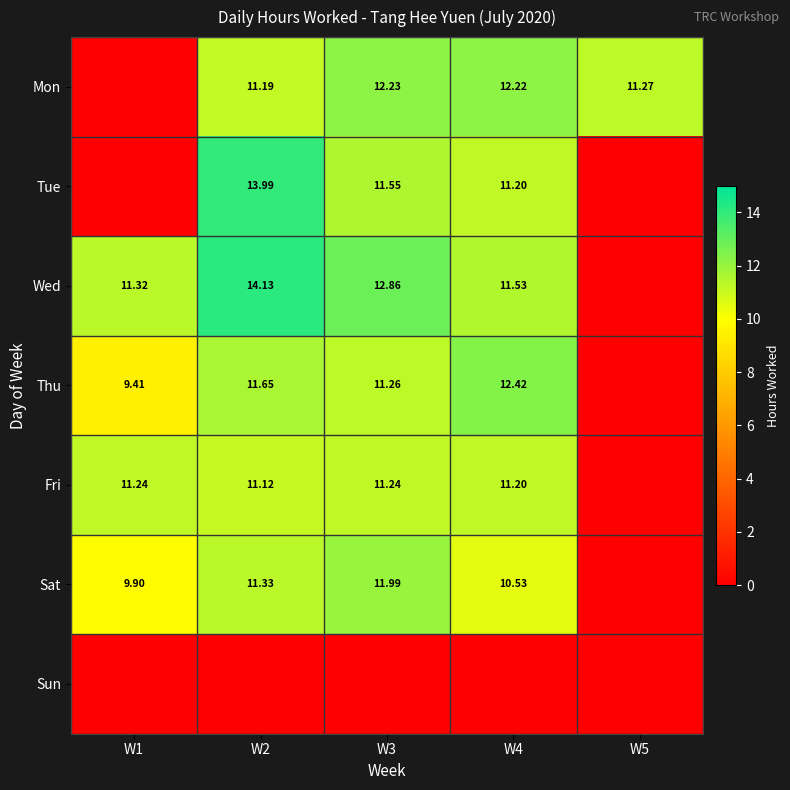

What is the sum of the Wed values at W1 and W4?

22.9